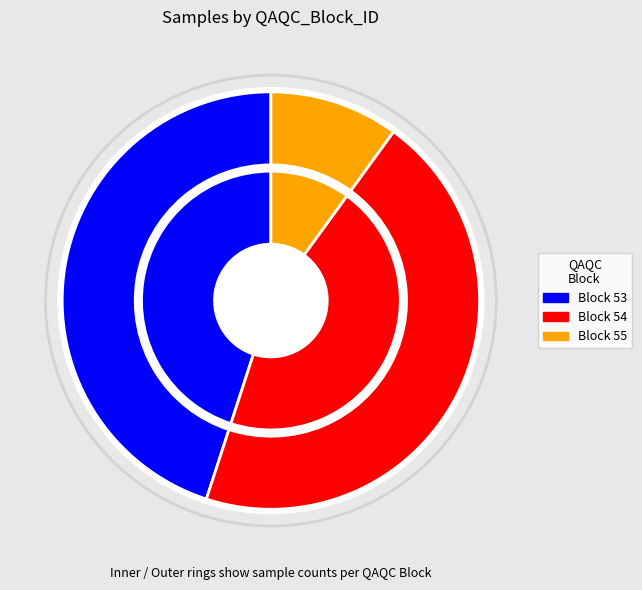

Rank the categories by value from highest to lowest.

53, 54, 55